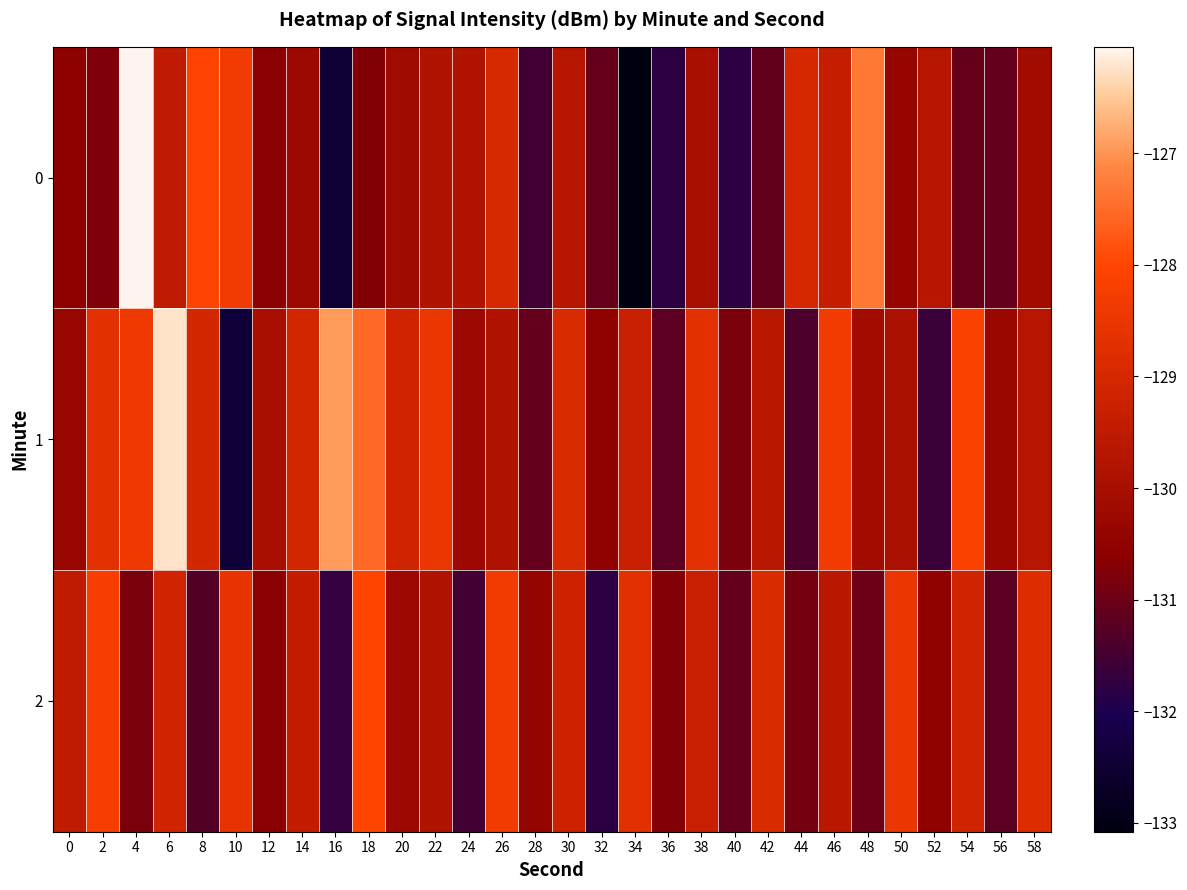

What is the spread (max minus min) of values at 52?

1.9